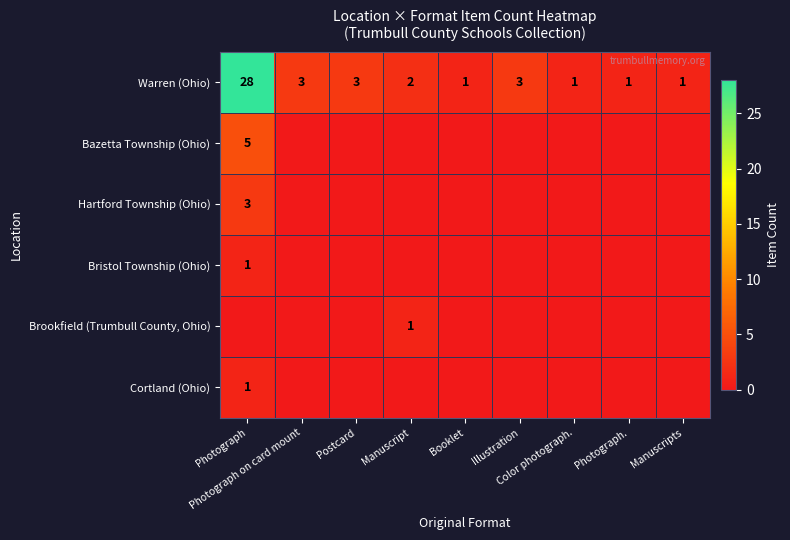

Count the number of categories in the chart.

9